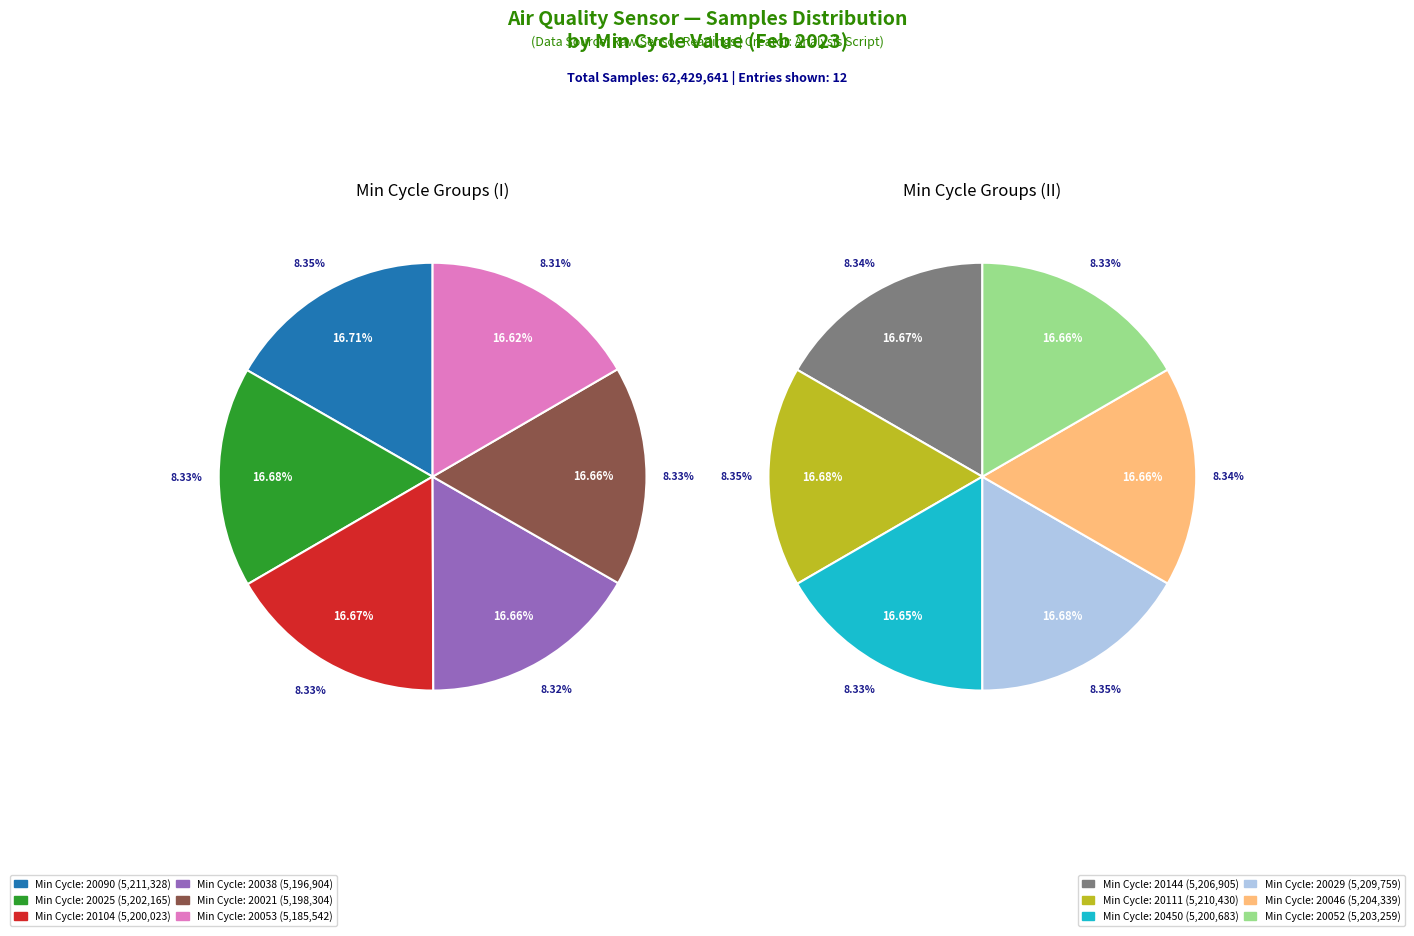

Is there a majority slice in this chart?

No